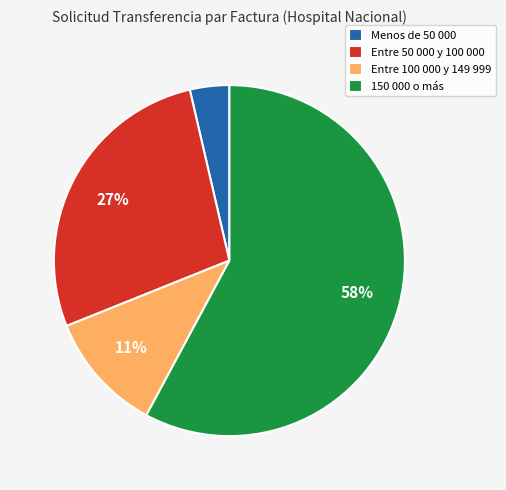

To the nearest percent, what is the average slice percentage?

25%